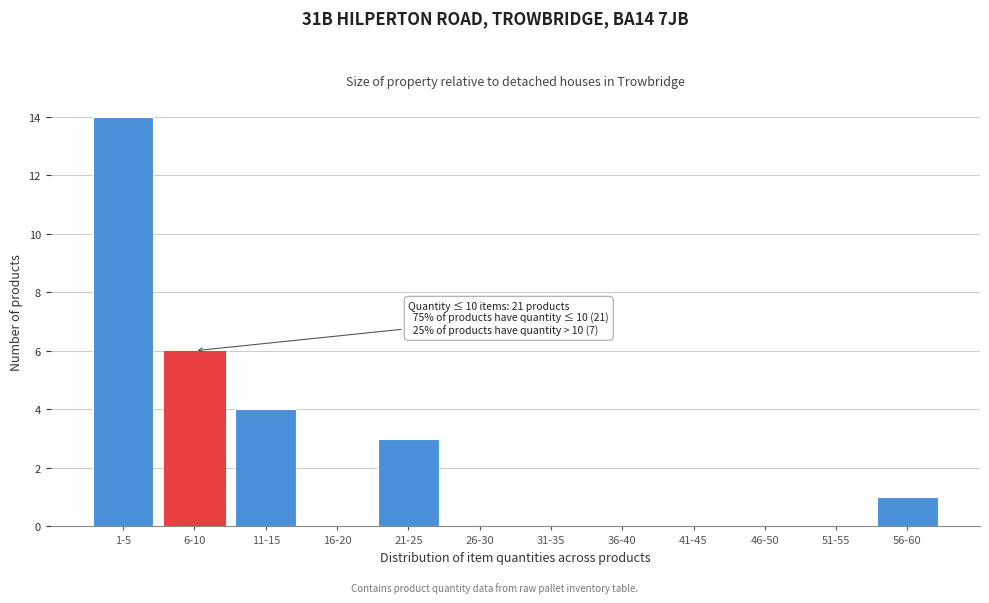

Reading left to right, extract all data points from this chart.

1-5=14	6-10=6	11-15=4	16-20=0	21-25=3	26-30=0	31-35=0	36-40=0	41-45=0	46-50=0	51-55=0	56-60=1